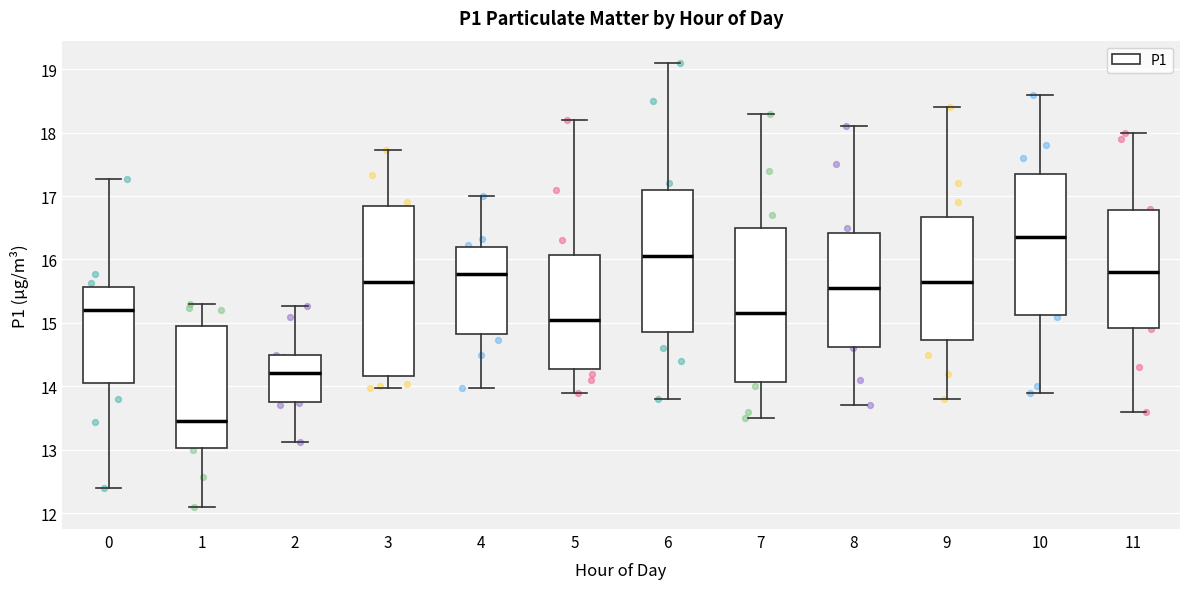

Reading left to right, read every box against the y-axis: the position of its median line, the range the box covers, and the ends of its whiskers. The values are not printed on the chart, so give them approximately, as read against the axis.

0: median 15.2, box 14.1 to 15.6, whiskers 12.4 to 17.3
1: median 13.5, box 13.0 to 15.0, whiskers 12.1 to 15.3
2: median 14.2, box 13.7 to 14.5, whiskers 13.1 to 15.3
3: median 15.7, box 14.2 to 16.8, whiskers 14.0 to 17.7
4: median 15.8, box 14.8 to 16.2, whiskers 14.0 to 17.0
5: median 15.1, box 14.3 to 16.1, whiskers 13.9 to 18.2
6: median 16.1, box 14.9 to 17.1, whiskers 13.8 to 19.1
7: median 15.2, box 14.1 to 16.5, whiskers 13.5 to 18.3
8: median 15.6, box 14.6 to 16.4, whiskers 13.7 to 18.1
9: median 15.7, box 14.7 to 16.7, whiskers 13.8 to 18.4
10: median 16.4, box 15.1 to 17.4, whiskers 13.9 to 18.6
11: median 15.8, box 14.9 to 16.8, whiskers 13.6 to 18.0